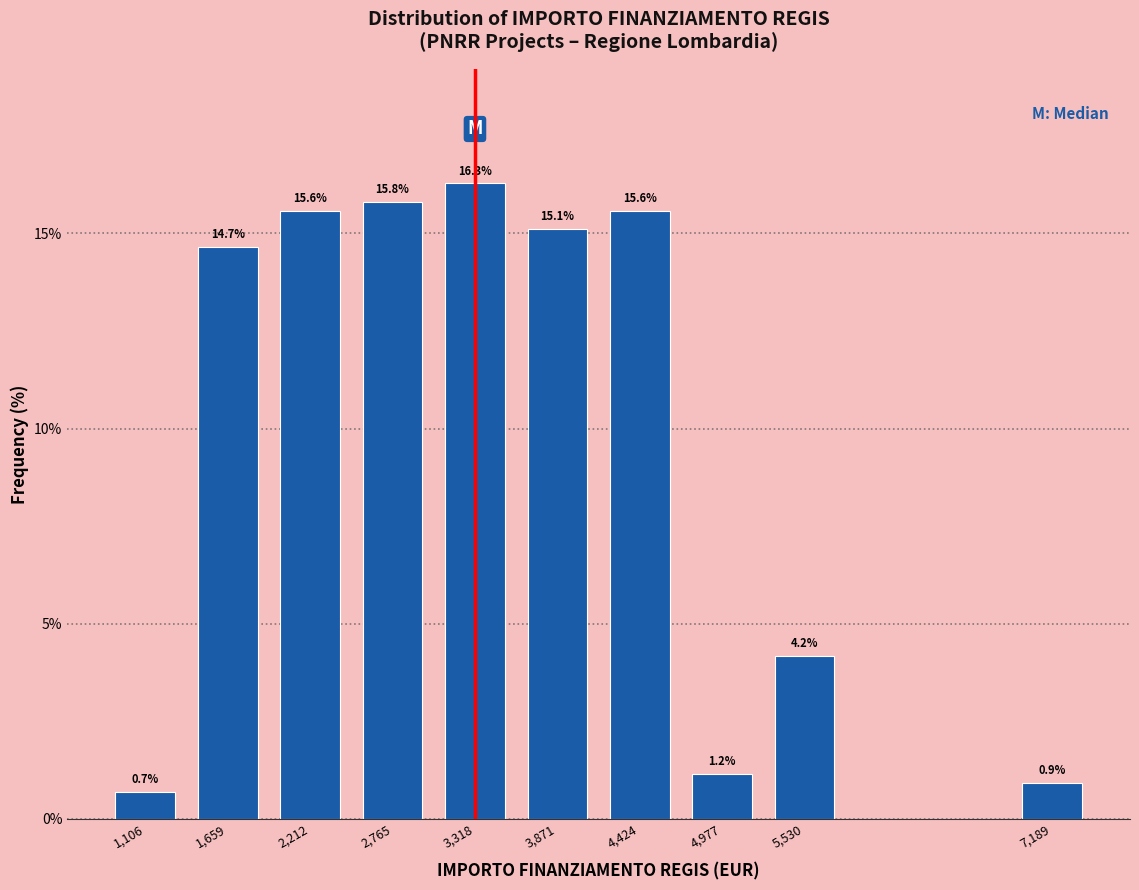

Reading right to left, list all the values displayed in this chart.

0.9	4.2	1.2	15.6	15.1	16.3	15.8	15.6	14.7	0.7